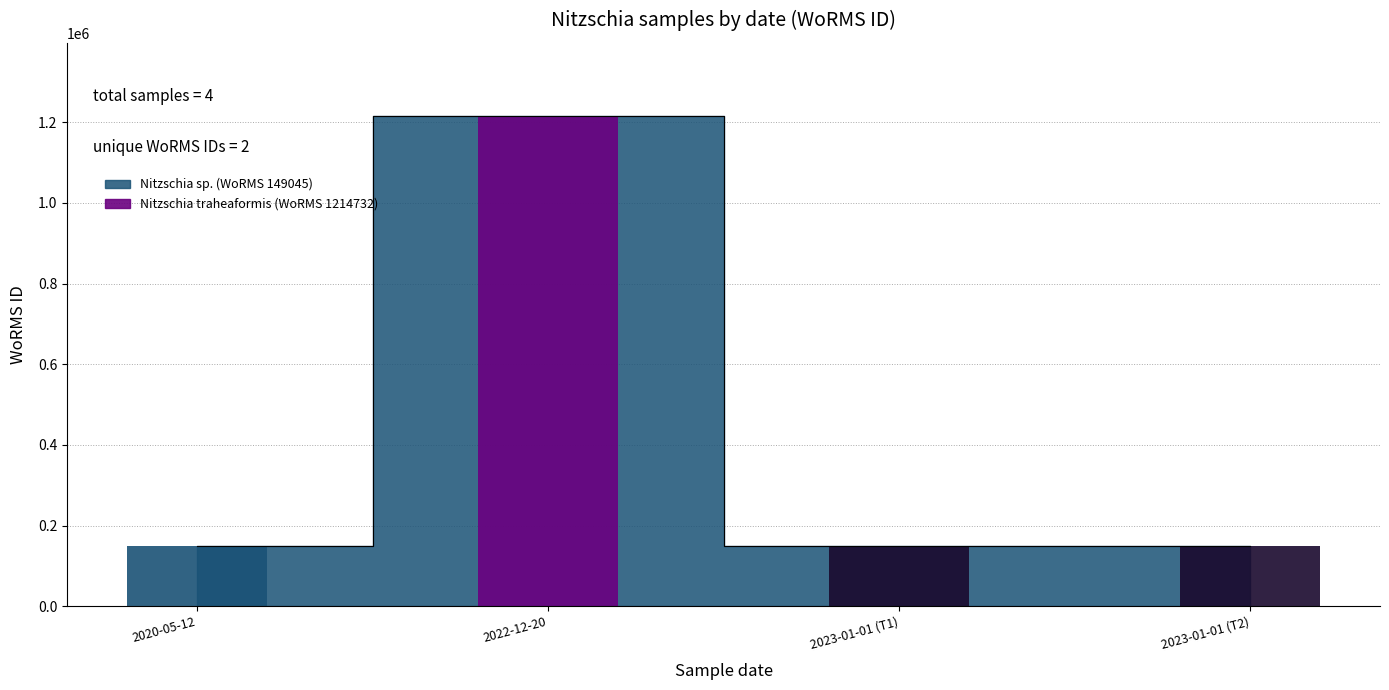

At which label is the value closest to 681888?

2020-05-12